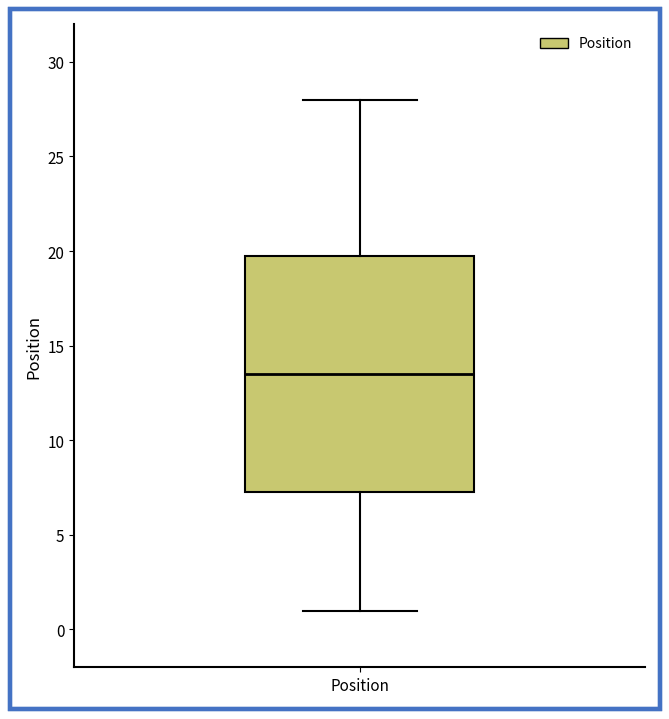

Read this box plot against the y-axis: the position of the median line, the range covered by the box, and the ends of both whiskers. The values are not printed on the chart, so give them approximately, as read against the axis.

median 13.5, box 7.5 to 20.0, whiskers 1.0 to 28.0